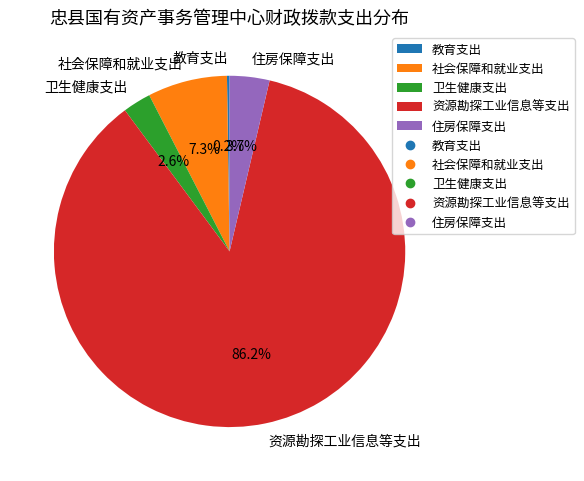

Which slice is the largest?

资源勘探工业信息等支出